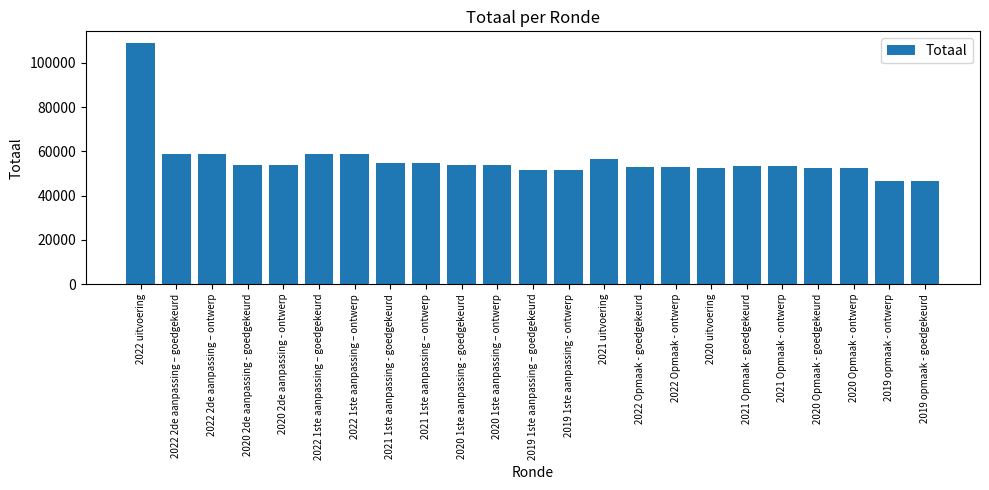

Is it true that the value at 2022 uitvoering is 108869?

True